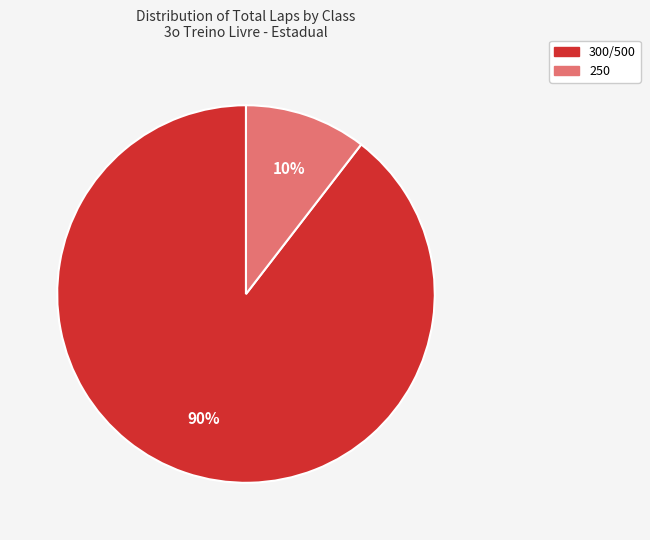

Is there any slice that represents more than half of the pie?

Yes